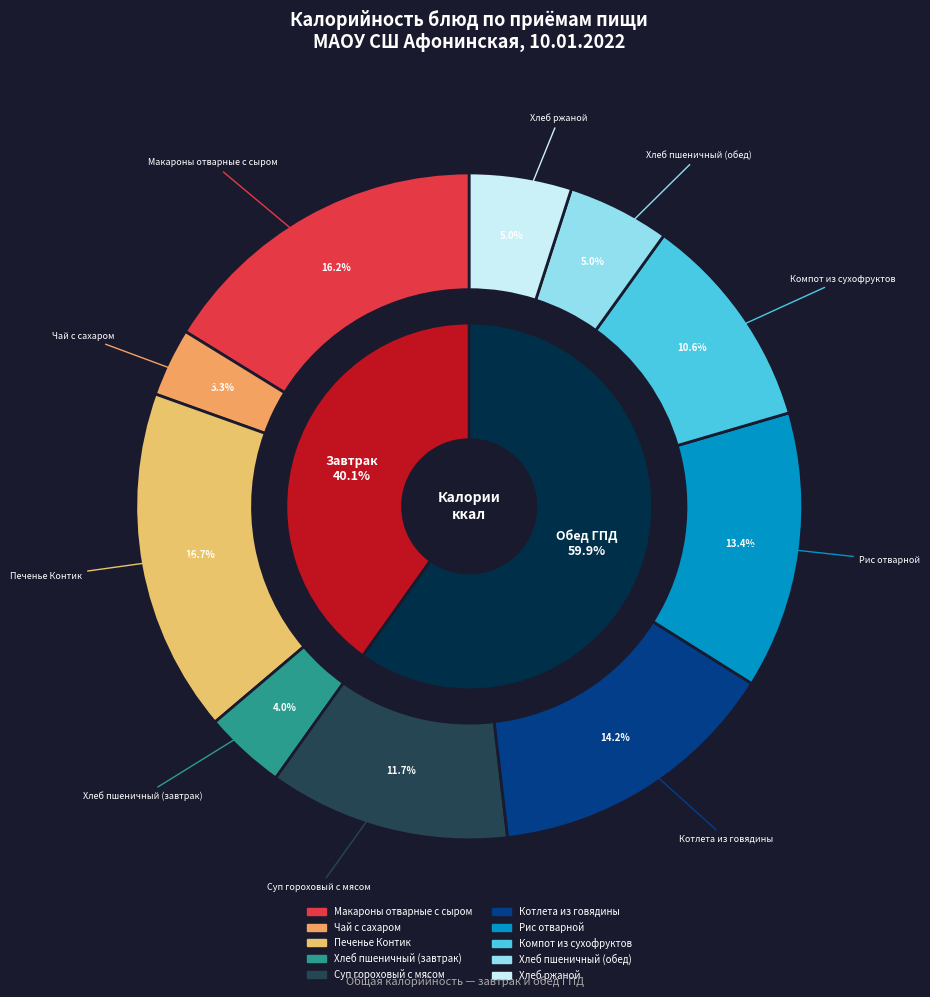

To the nearest percent, what is the average slice percentage?

10%